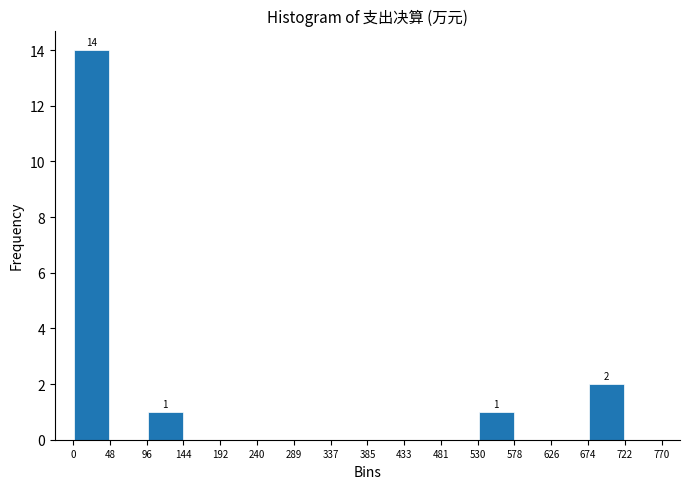

Over which range of the x-axis is the bar tallest?

0 to 48